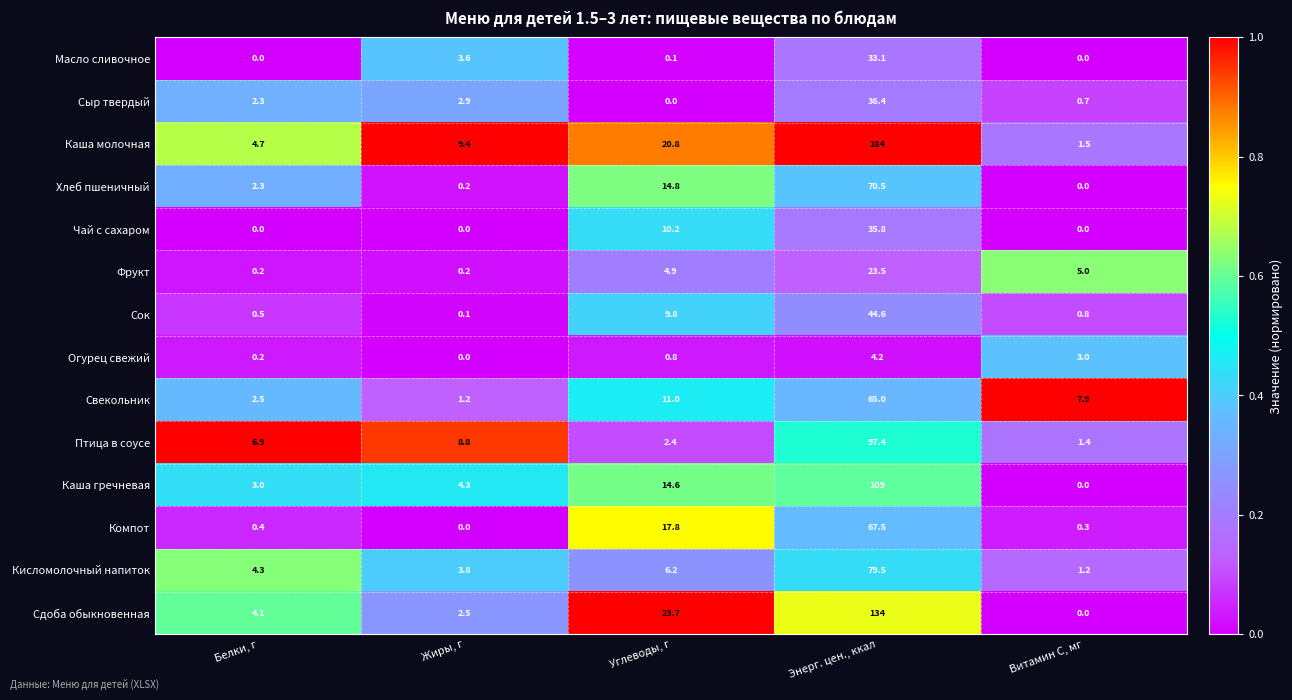

The value of Огурец свежий at Жиры, г is -2.9. True or false?

False